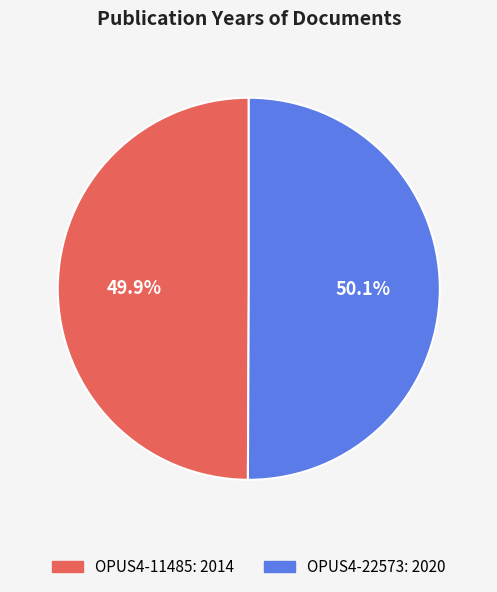

What is the ratio of the value at OPUS4-11485: 2014 to the value at OPUS4-22573: 2020?

1.0